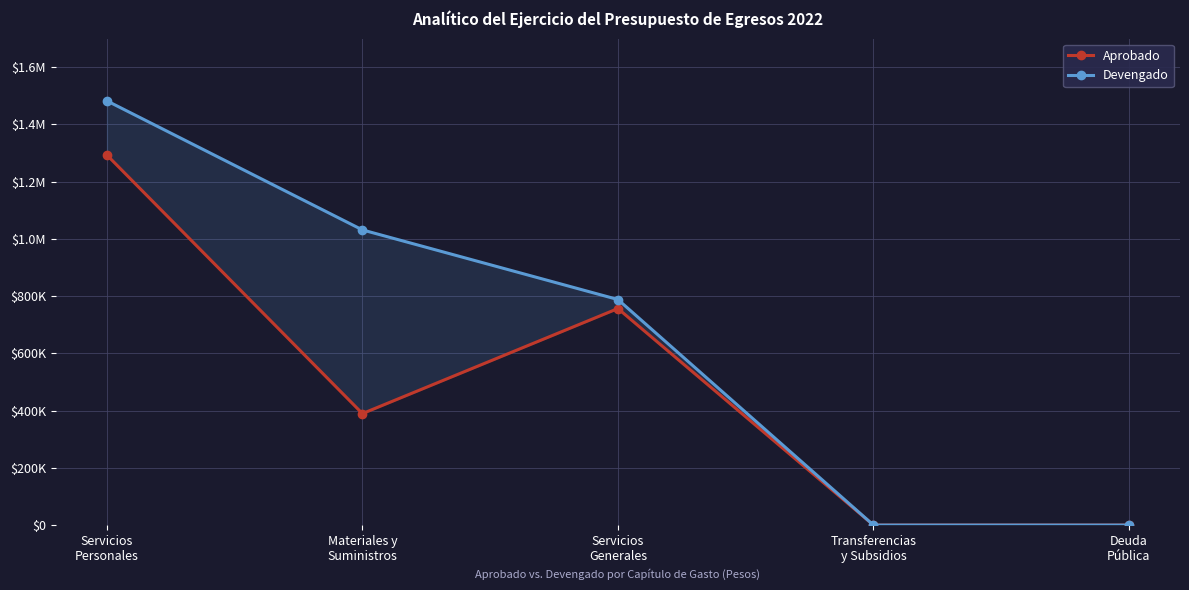

The value of Devengado at Servicios
Generales is 1387171.7. True or false?

False